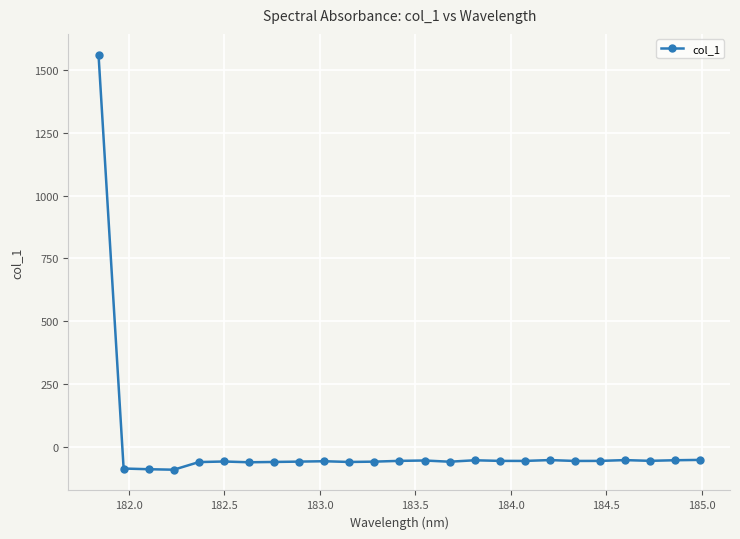

True or false: the data has more than 0 interior local peaks.

True